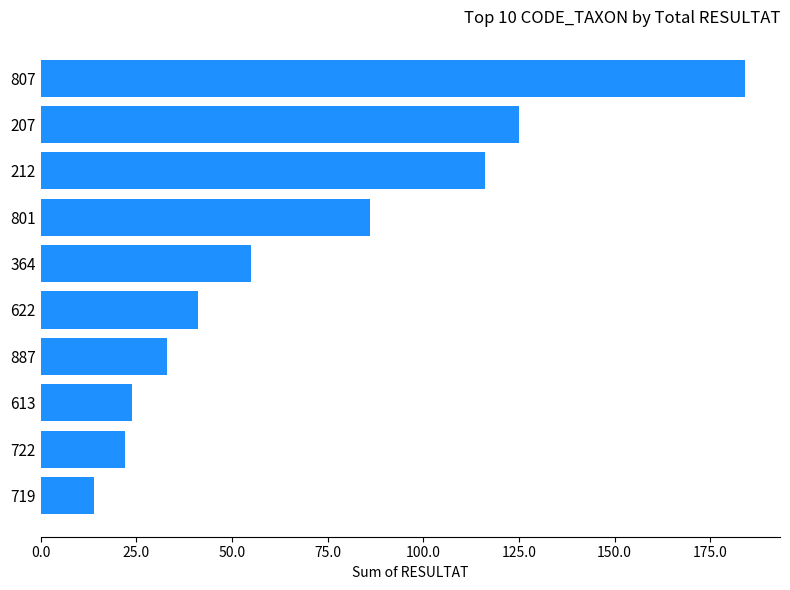

The chart shows a value of 204 at 207. True or false?

False